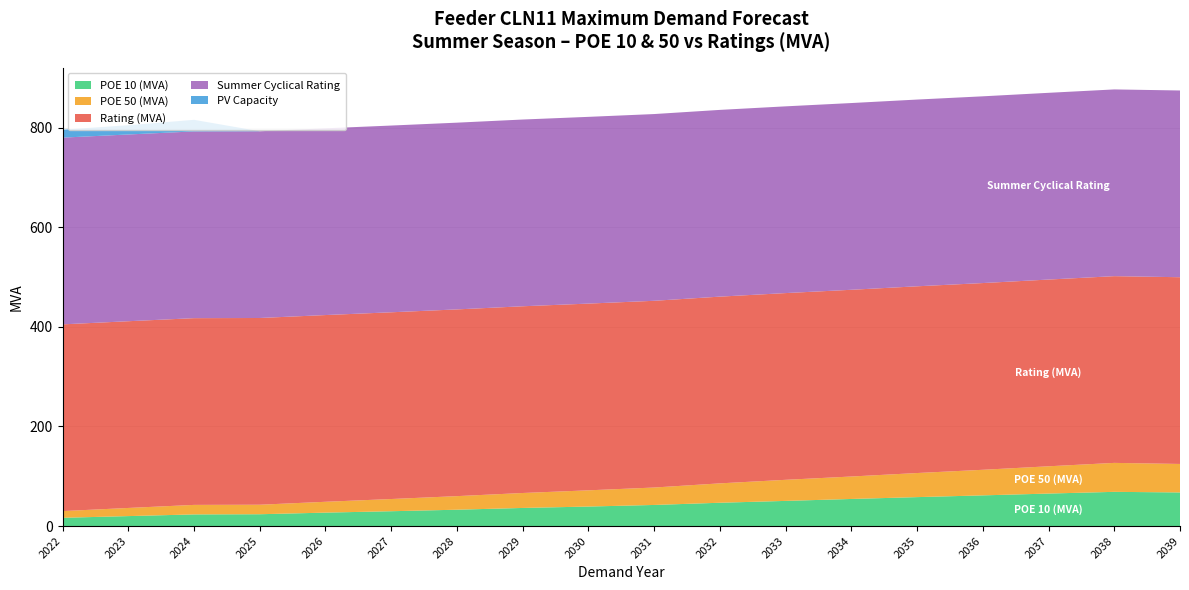

Reading left to right, list all the values displayed in this chart.

POE 10 (MVA): 16.6	20.0	23.4	23.7	27.0	29.8	32.8	36.4	39.2	42.4	46.8	50.5	54.4	58.1	61.6	65.3	68.7	67.5
POE 50 (MVA): 13.5	16.3	19.1	19.1	21.7	24.5	27.3	30.0	32.6	35.0	38.9	42.3	45.1	48.4	51.4	54.8	58.1	57.2
Rating (MVA): 375.0	375.0	375.0	375.0	375.0	375.0	375.0	375.0	375.0	375.0	375.0	375.0	375.0	375.0	375.0	375.0	375.0	375.0
Summer Cyclical Rating: 375.0	375.0	375.0	375.0	375.0	375.0	375.0	375.0	375.0	375.0	375.0	375.0	375.0	375.0	375.0	375.0	375.0	375.0
PV Capacity: 15.9	18.6	23.3	0.0	0.0	0.0	0.0	0.0	0.0	0.0	0.0	0.0	0.0	0.0	0.0	0.0	0.0	0.0